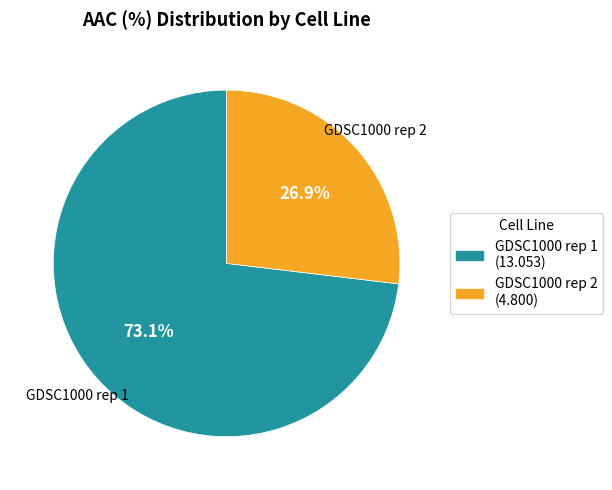

Which category accounts for the majority?

GDSC1000 rep 1